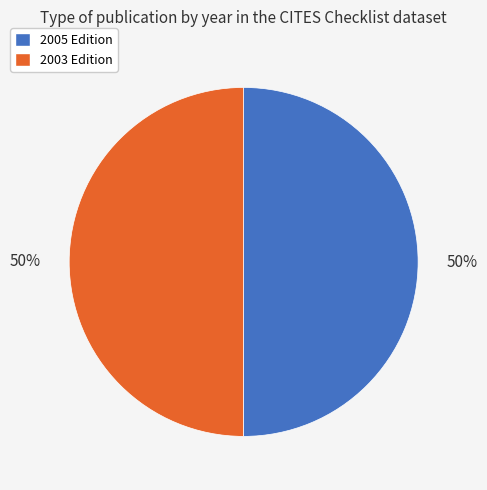

What is the ratio of the value at 2003 Edition to the value at 2005 Edition?

1.0